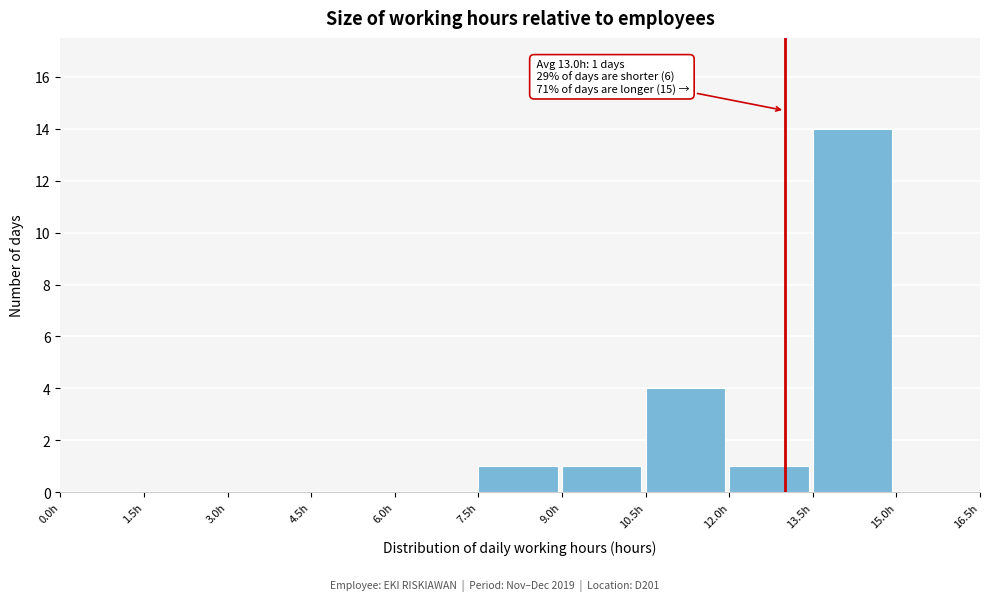

Which range on the x-axis has the tallest bar?

13.5 to 15.0